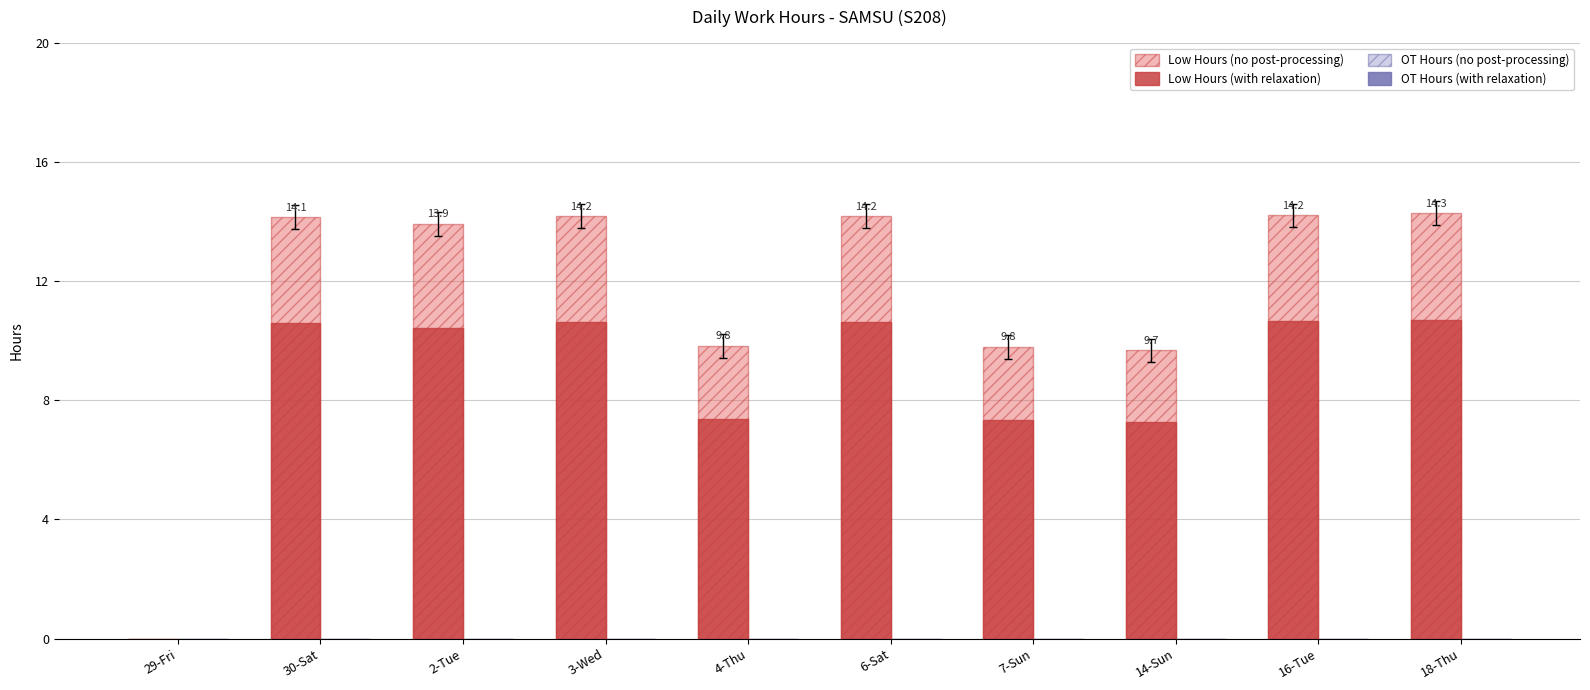

What is the label of the 3rd bar from the right?

14-Sun